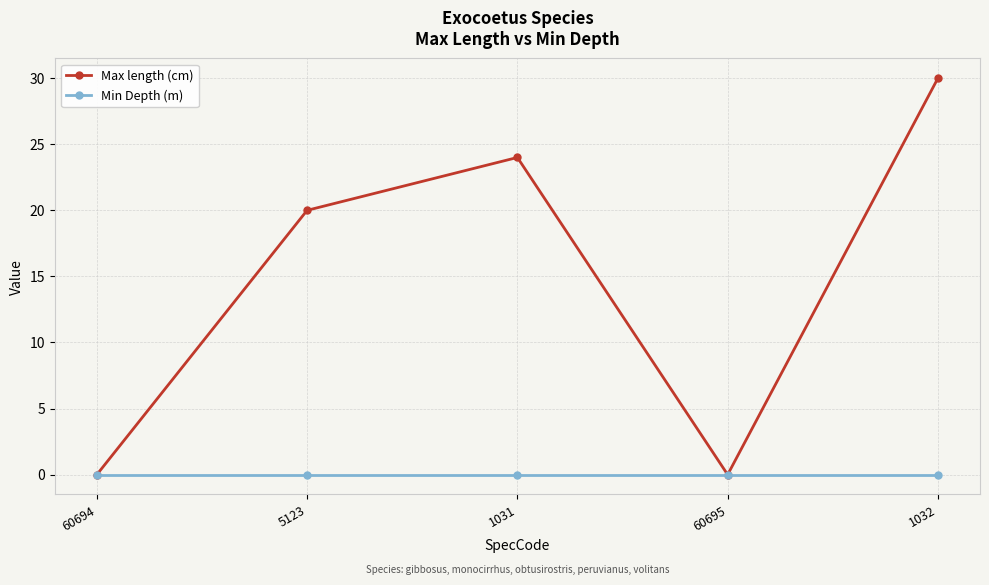

At which category does the chart reach its peak across all series?

1032